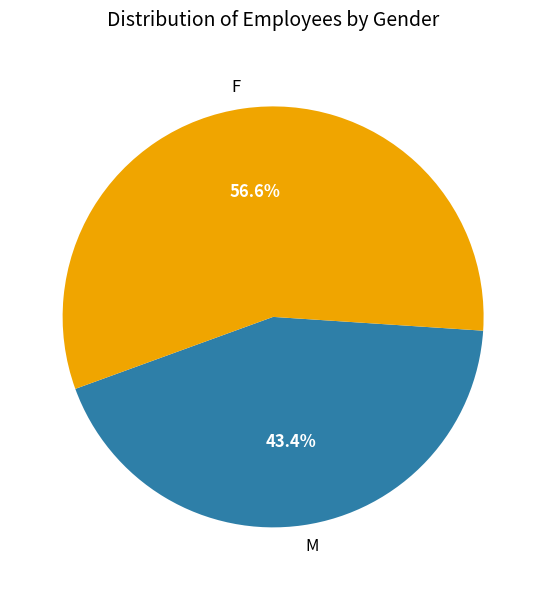

Which category accounts for the majority?

F